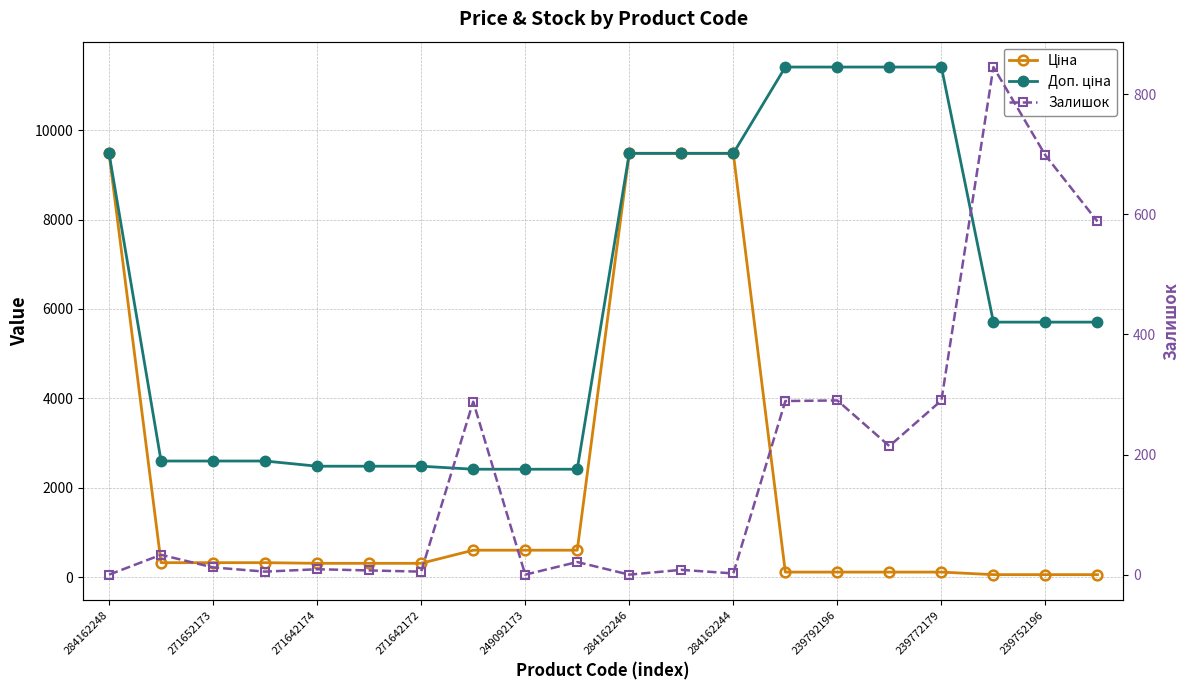

What is the value of the Ціна point at the 7th from the left?

310.3